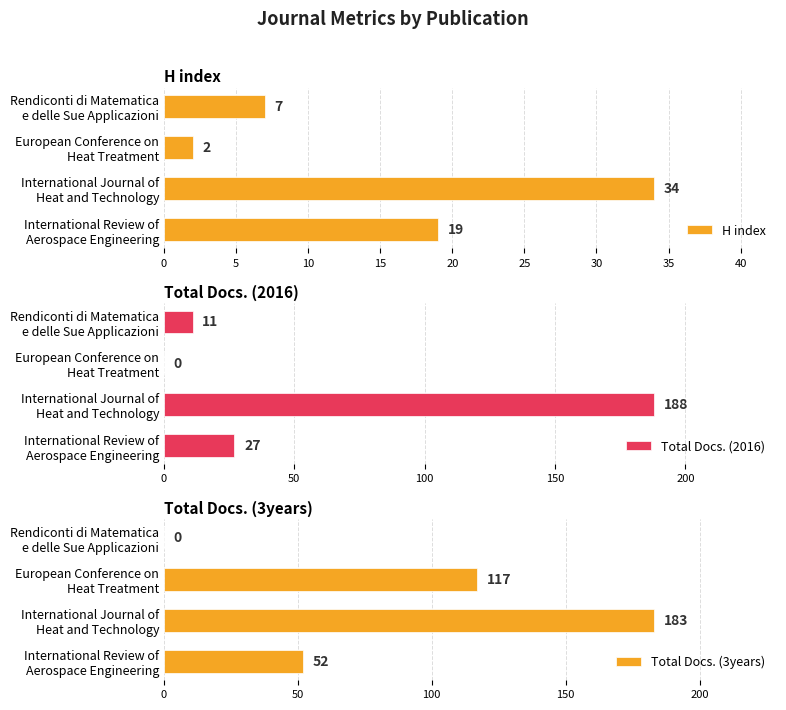

Count the number of categories in the chart.

4